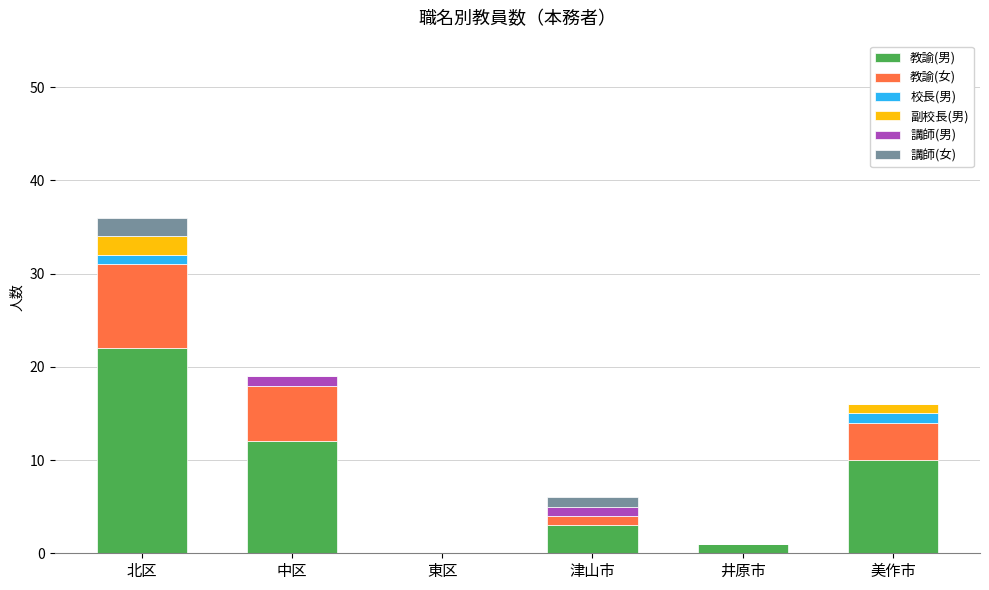

At which category is the sum across all series the highest?

北区